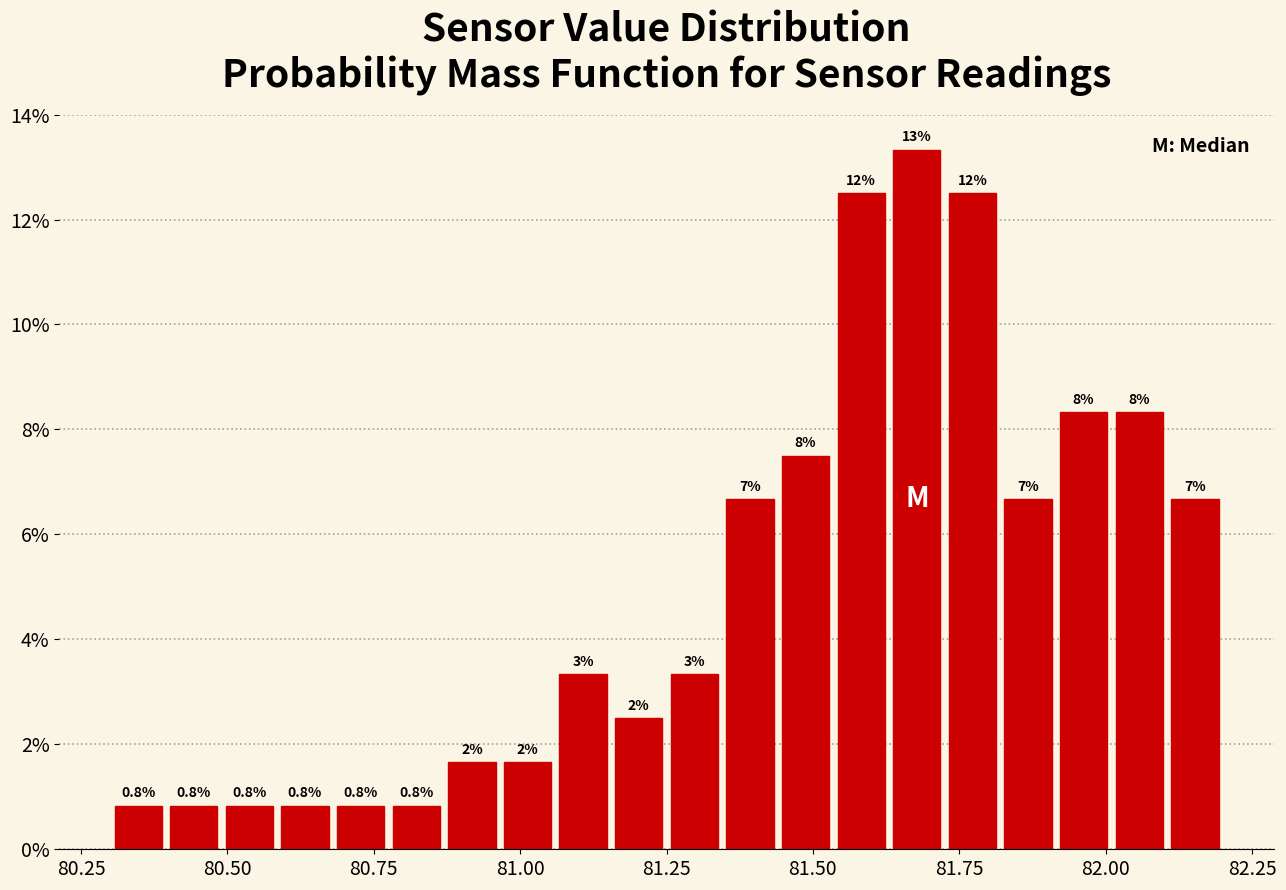

Around what value on the x-axis is the tallest bar? Give the approximate position of its centre, as read against the axis.

81.70